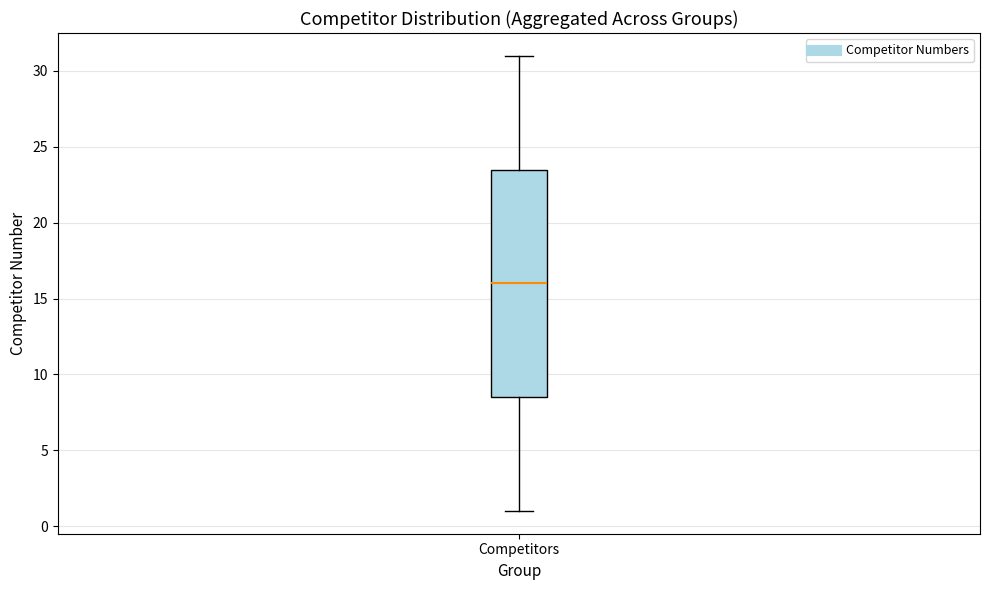

Where does the median line of the box for Competitors sit on the y-axis? The values are not printed on the chart, so give them approximately, as read against the axis.

16.0